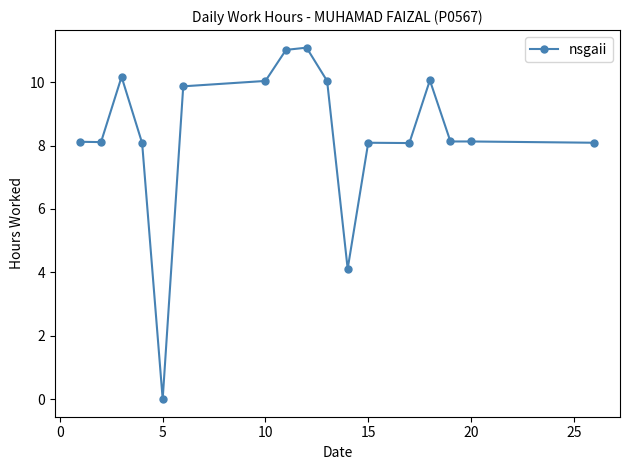

What is the difference between the maximum and minimum values?

11.1